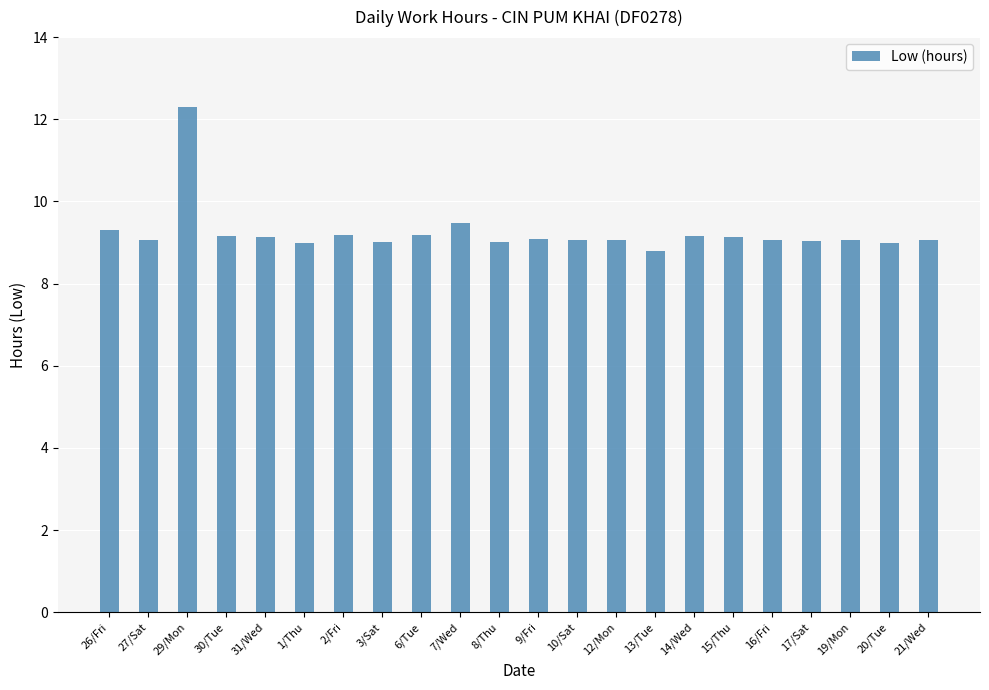

What is the sum of all values?

203.3